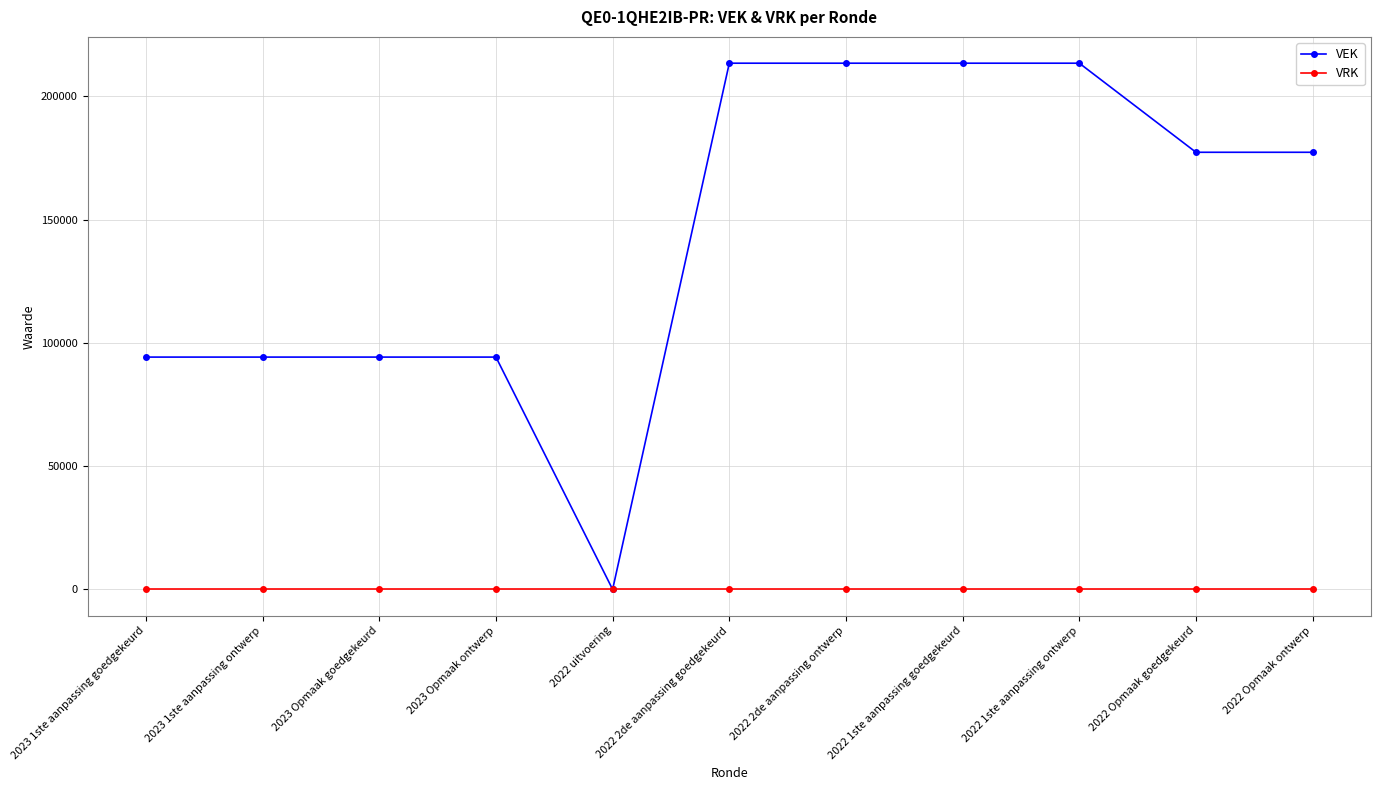

Which series has the largest total across all categories?

VEK